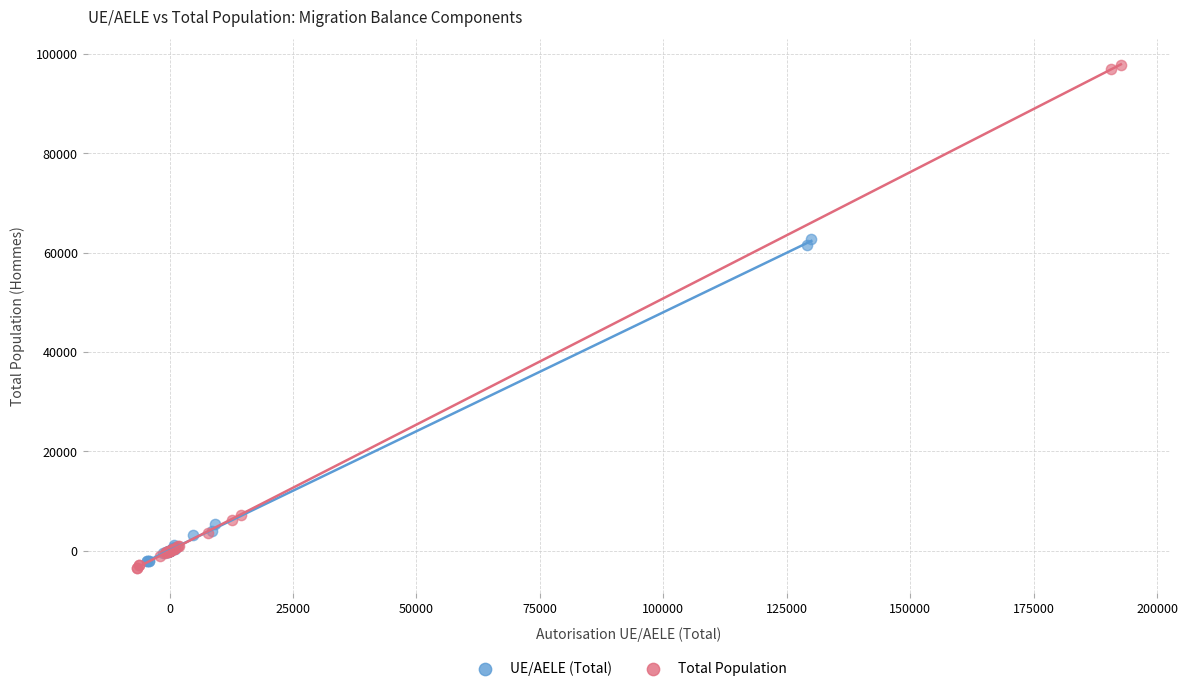

Which series has the widest spread of Y values?

Total Population